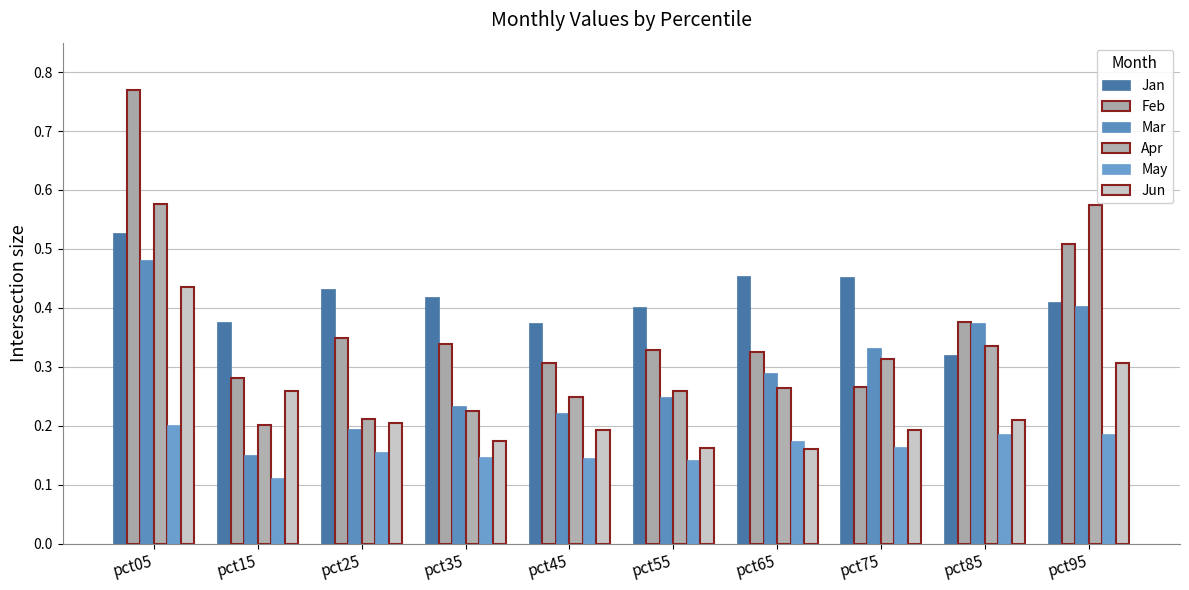

Between pct75 and pct95, which series saw the biggest shift?

Apr